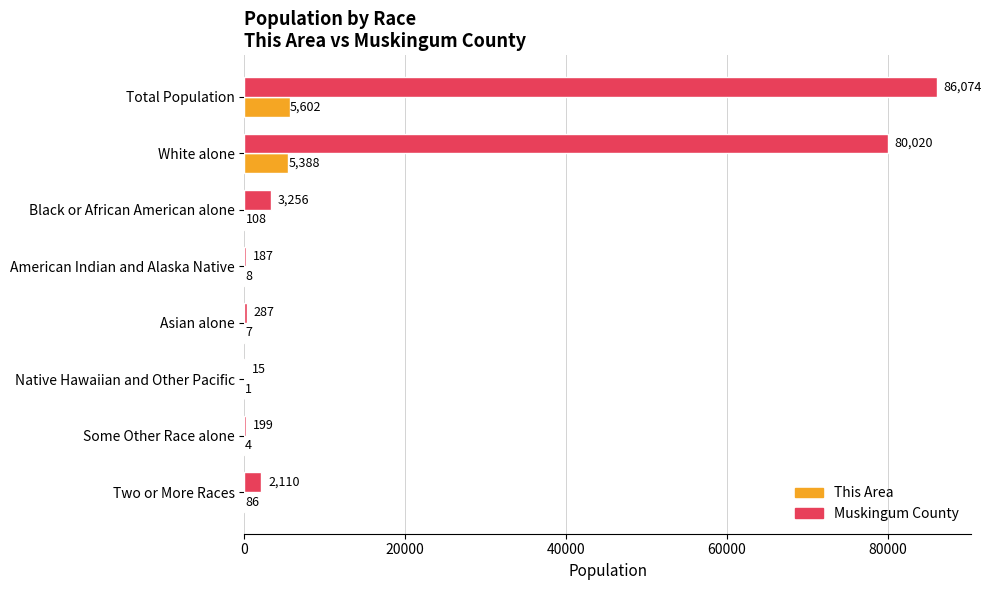

What are all the series names shown in the legend?

This Area, Muskingum County